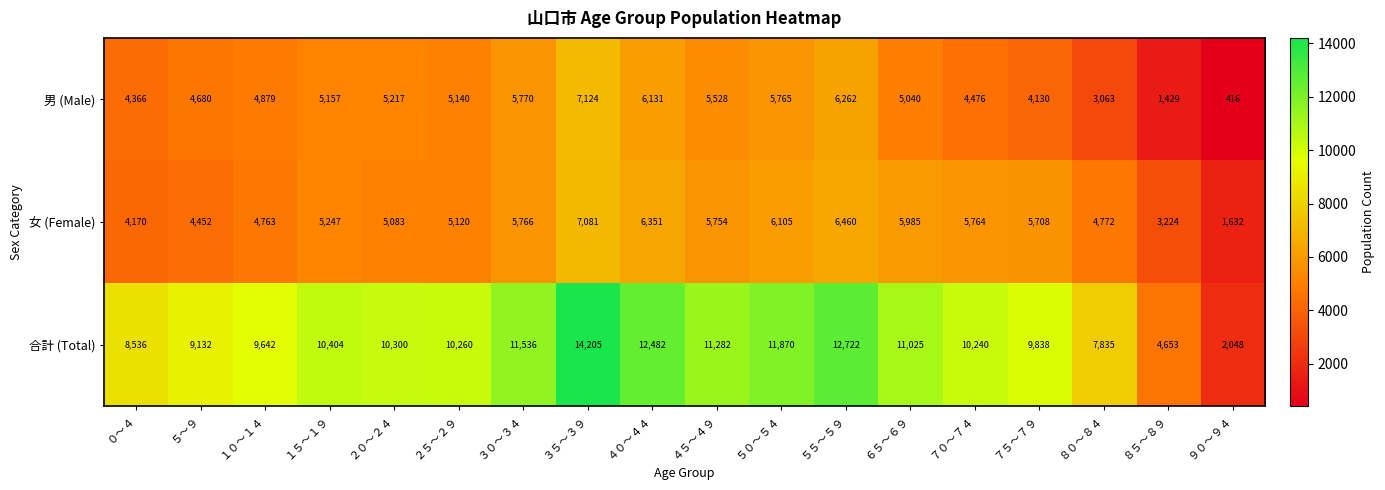

How many data points does each series have?

18